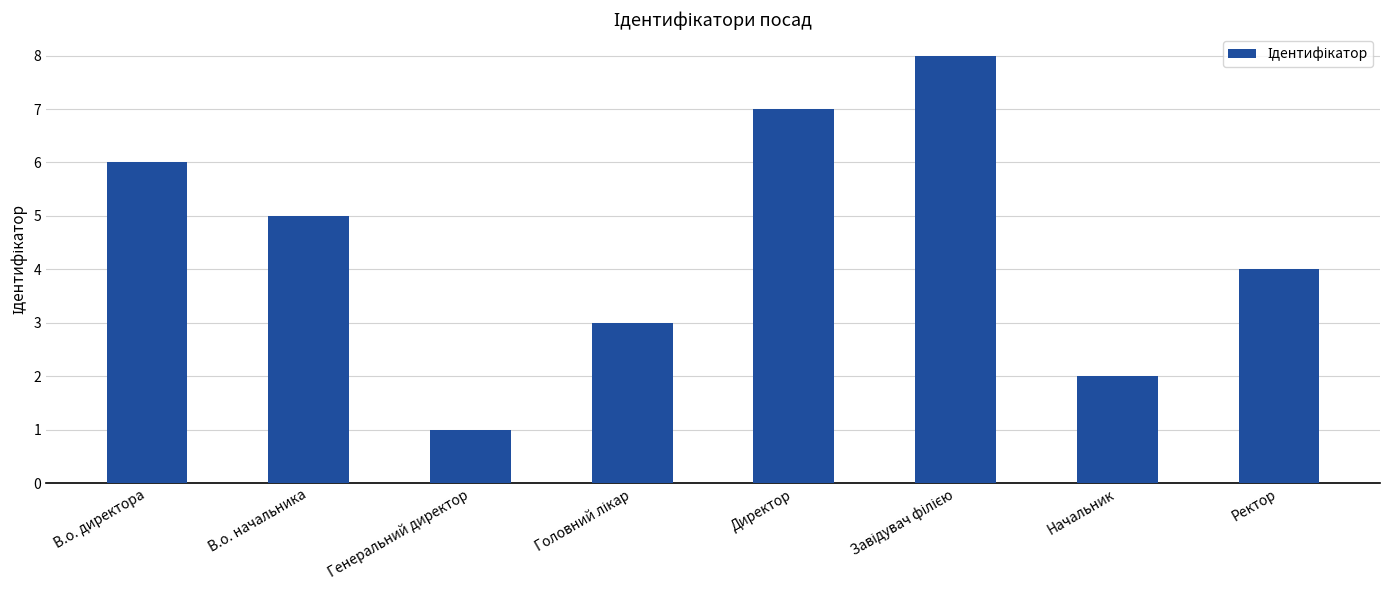

True or false: the data shows 7 at Директор.

True